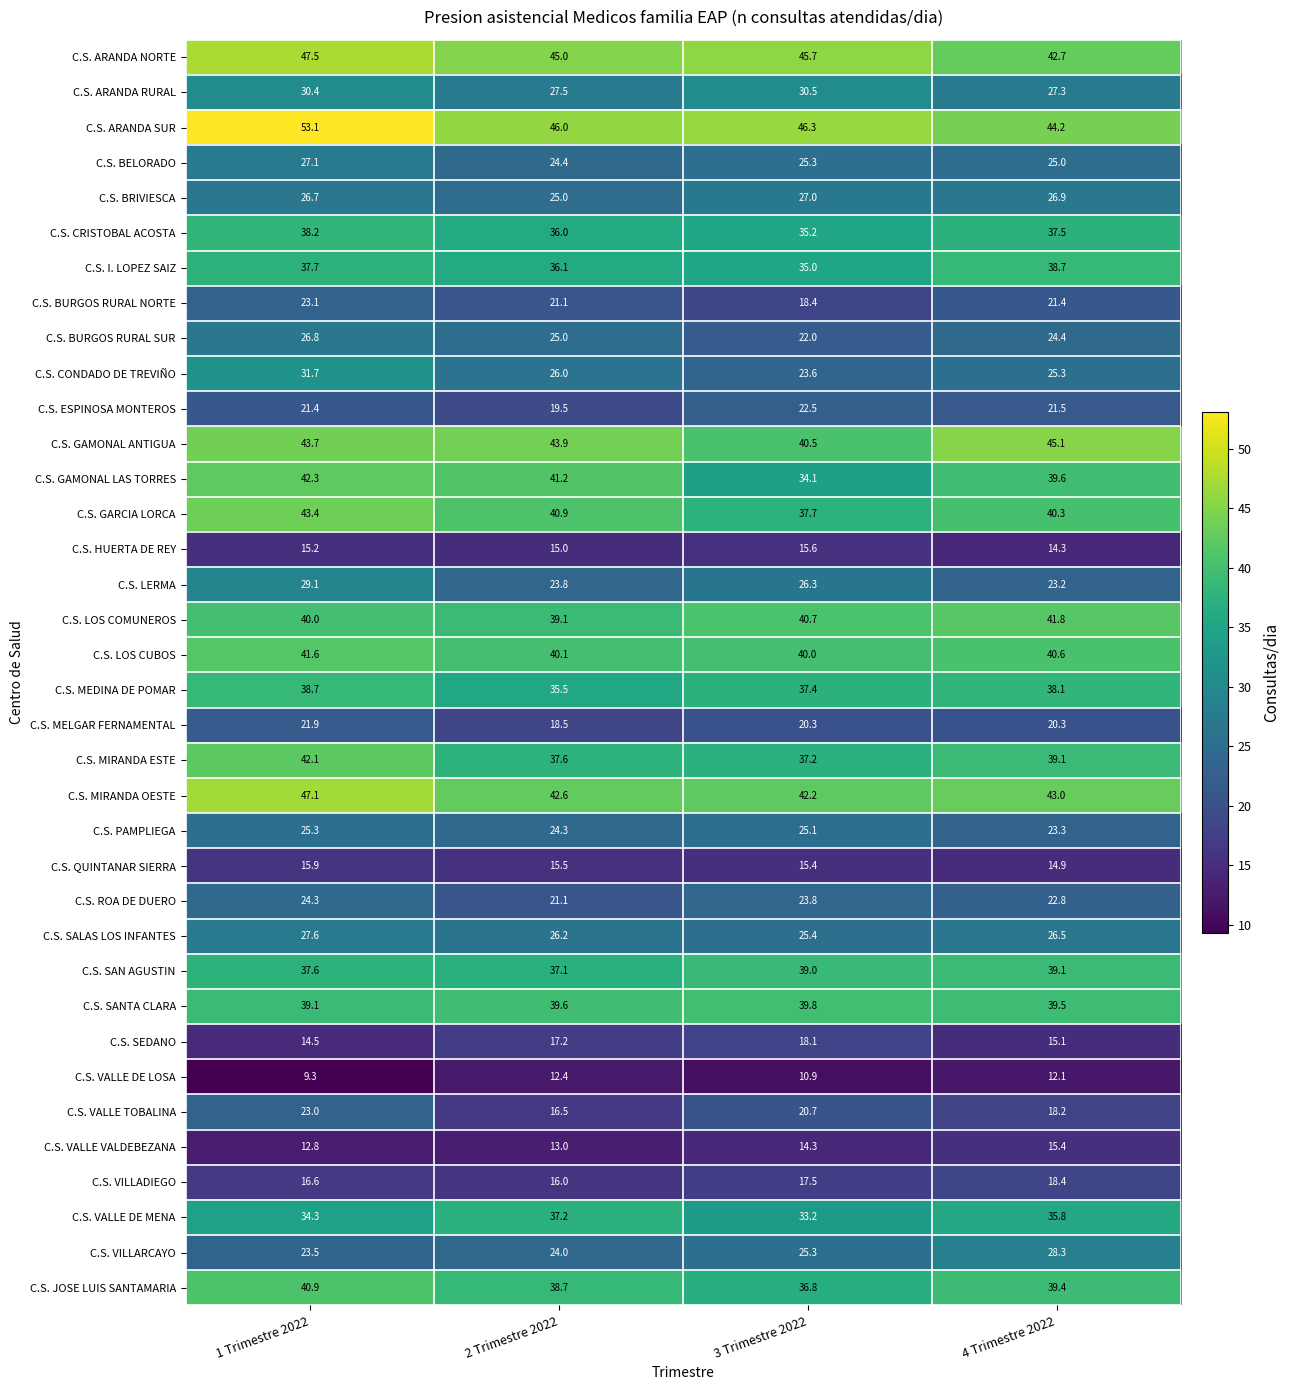

At which label does C.S. VALLE TOBALINA reach its peak?

1 Trimestre 2022